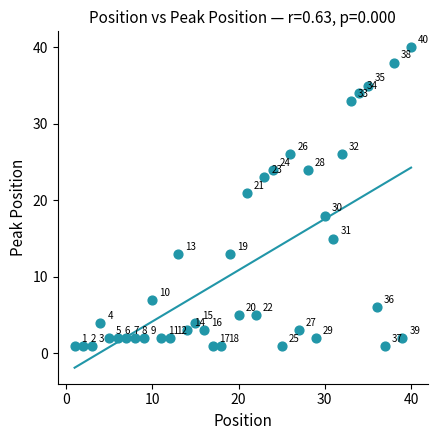

What is the range of X values (max minus min)?

39